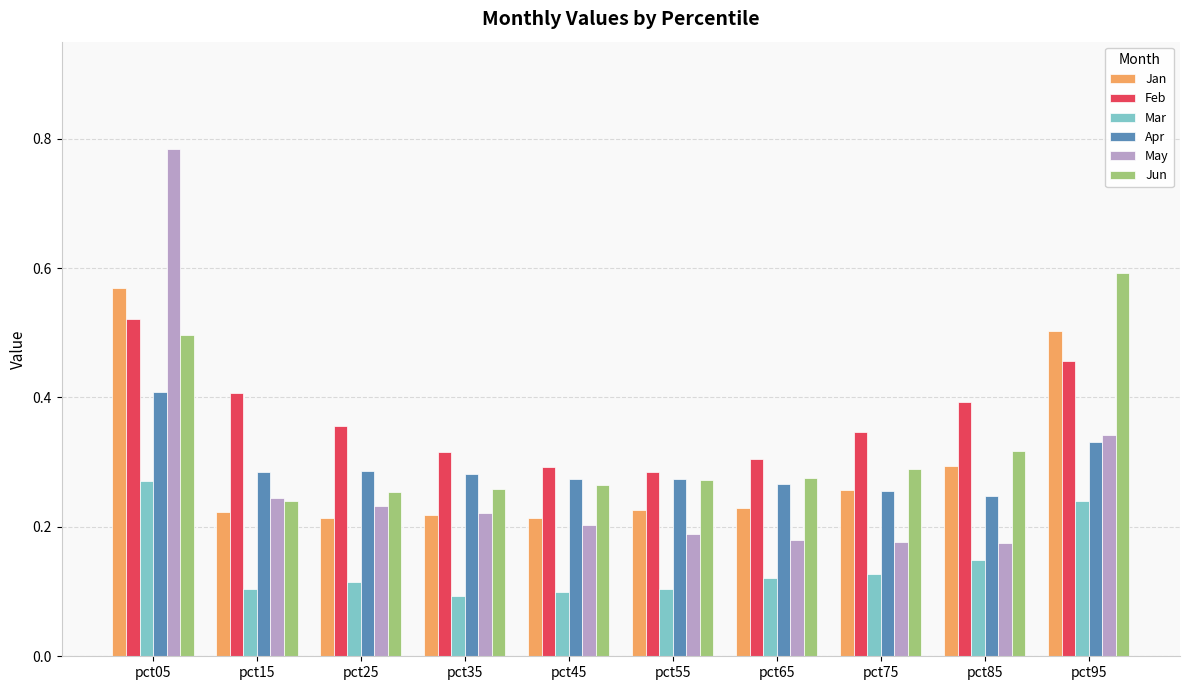

Which series has the largest range (max minus min)?

May